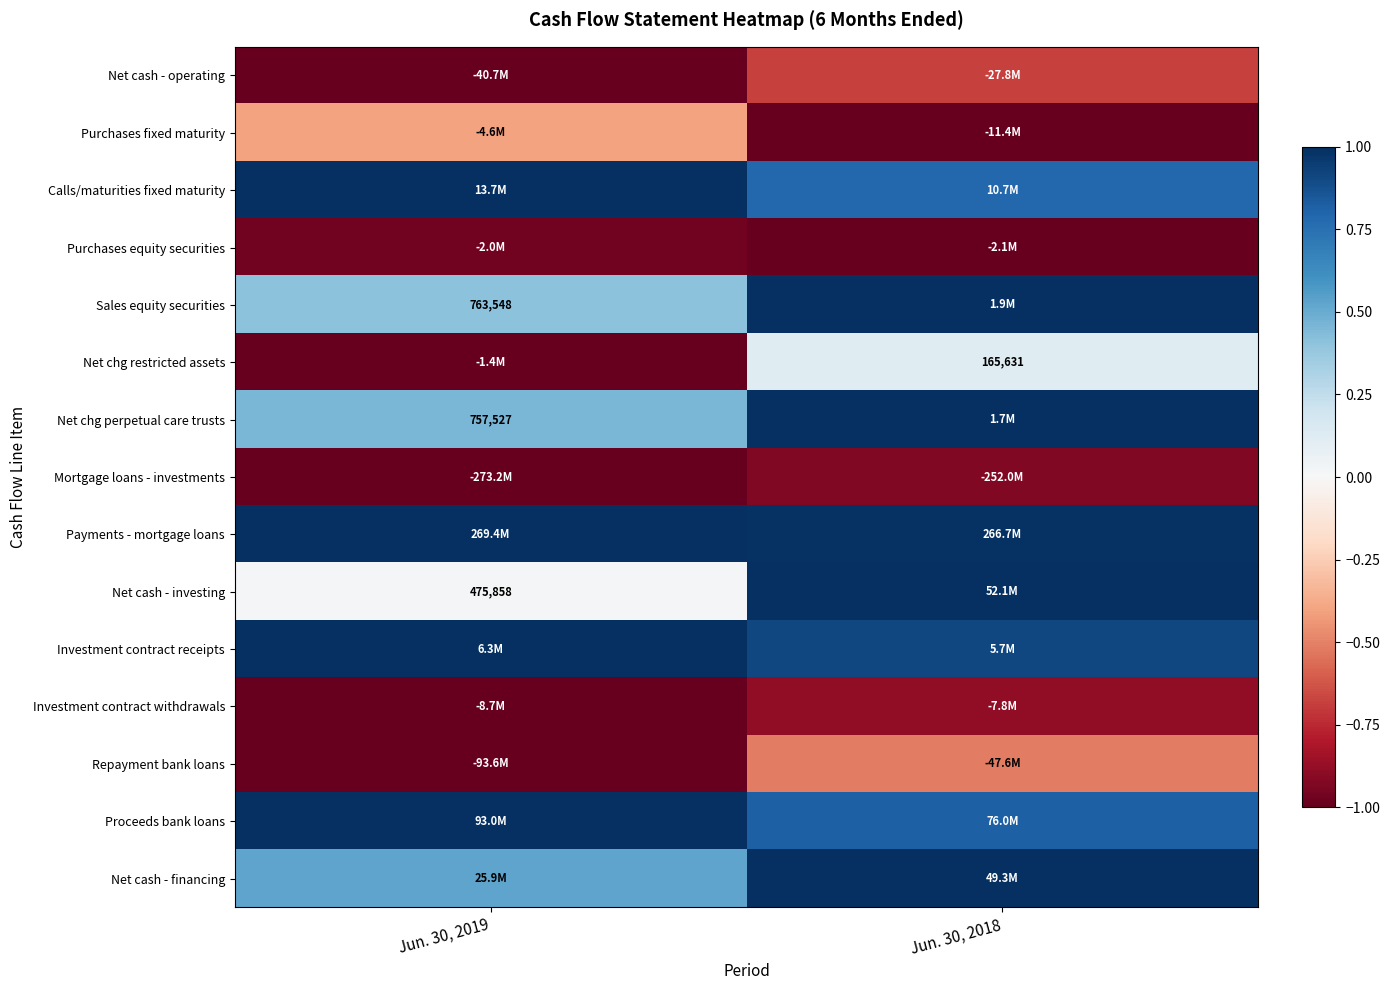

At which label does Proceeds bank loans reach its peak?

Jun. 30, 2019